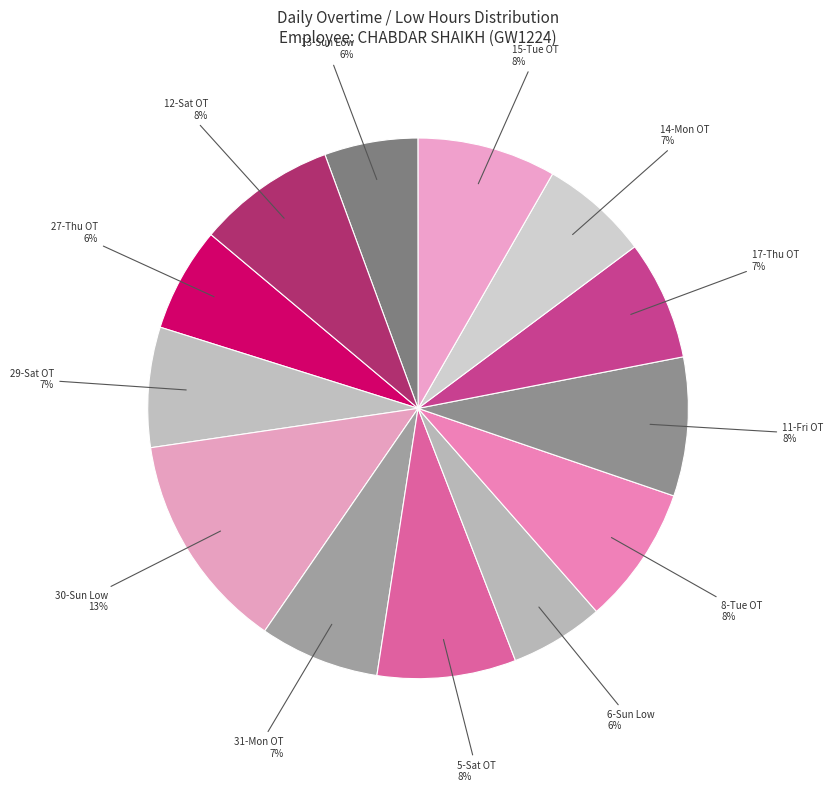

Does 6-Sun Low account for over 50% of the chart?

No